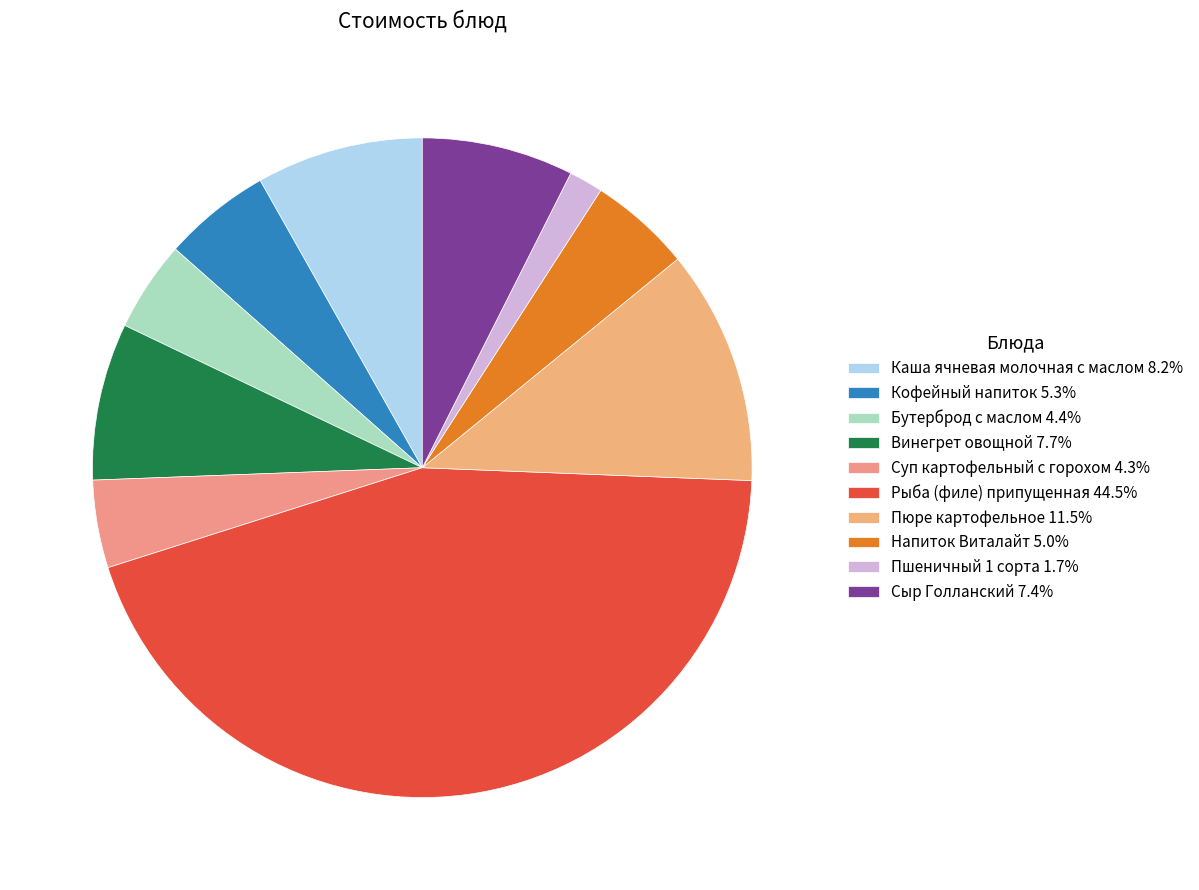

To the nearest percent, what portion does Сыр Голланский represent?

7%